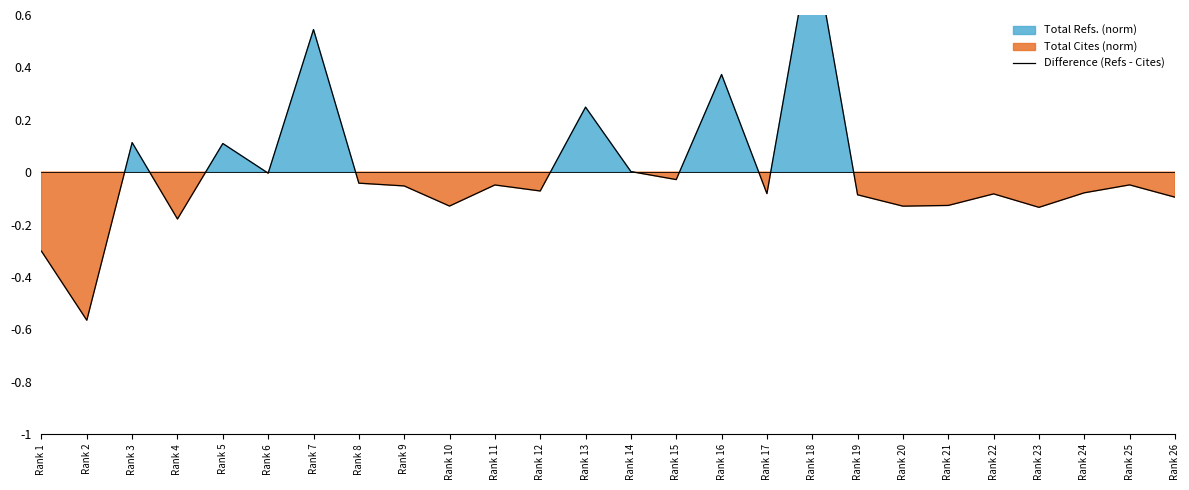

Reading left to right, what are all the values shown in this chart?

Rank 1=-0.3	Rank 2=-0.6	Rank 3=0.1	Rank 4=-0.2	Rank 5=0.1	Rank 6=-0.0	Rank 7=0.5	Rank 8=-0.0	Rank 9=-0.1	Rank 10=-0.1	Rank 11=-0.0	Rank 12=-0.1	Rank 13=0.2	Rank 14=0.0	Rank 15=-0.0	Rank 16=0.4	Rank 17=-0.1	Rank 18=0.9	Rank 19=-0.1	Rank 20=-0.1	Rank 21=-0.1	Rank 22=-0.1	Rank 23=-0.1	Rank 24=-0.1	Rank 25=-0.0	Rank 26=-0.1